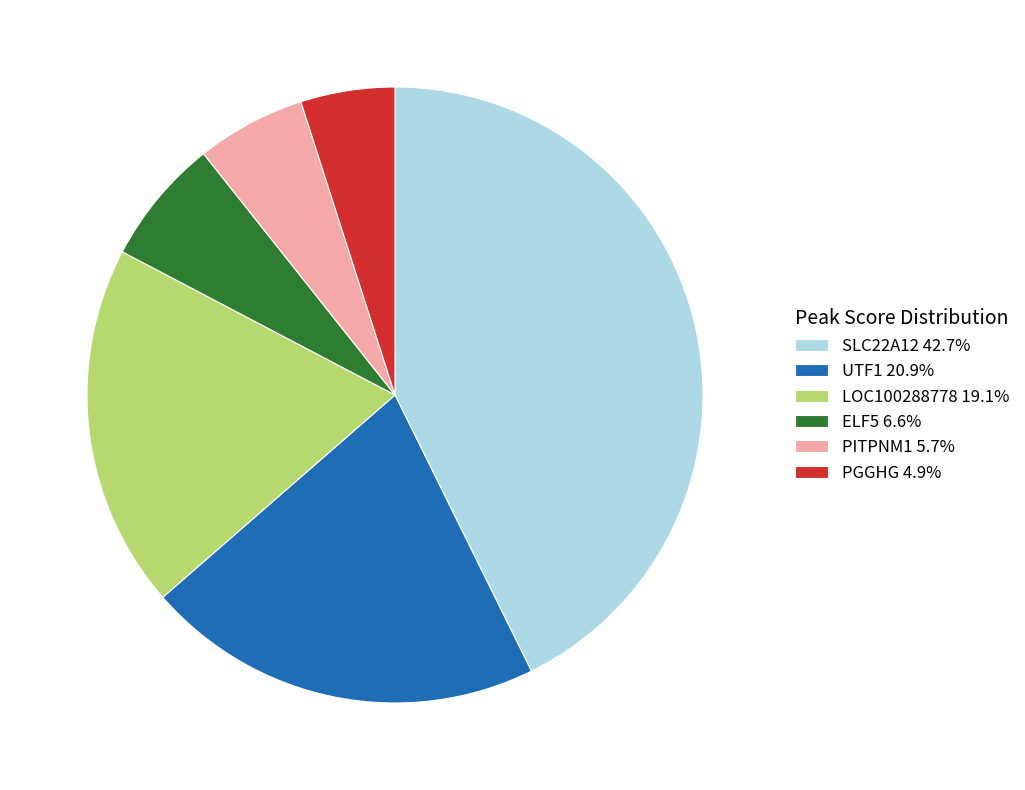

Is LOC100288778 the majority of the pie?

No